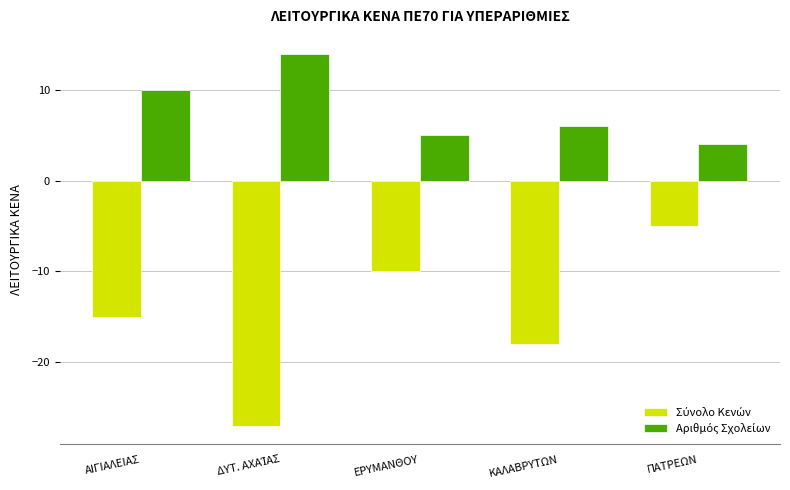

How many categories are shown in the chart?

5